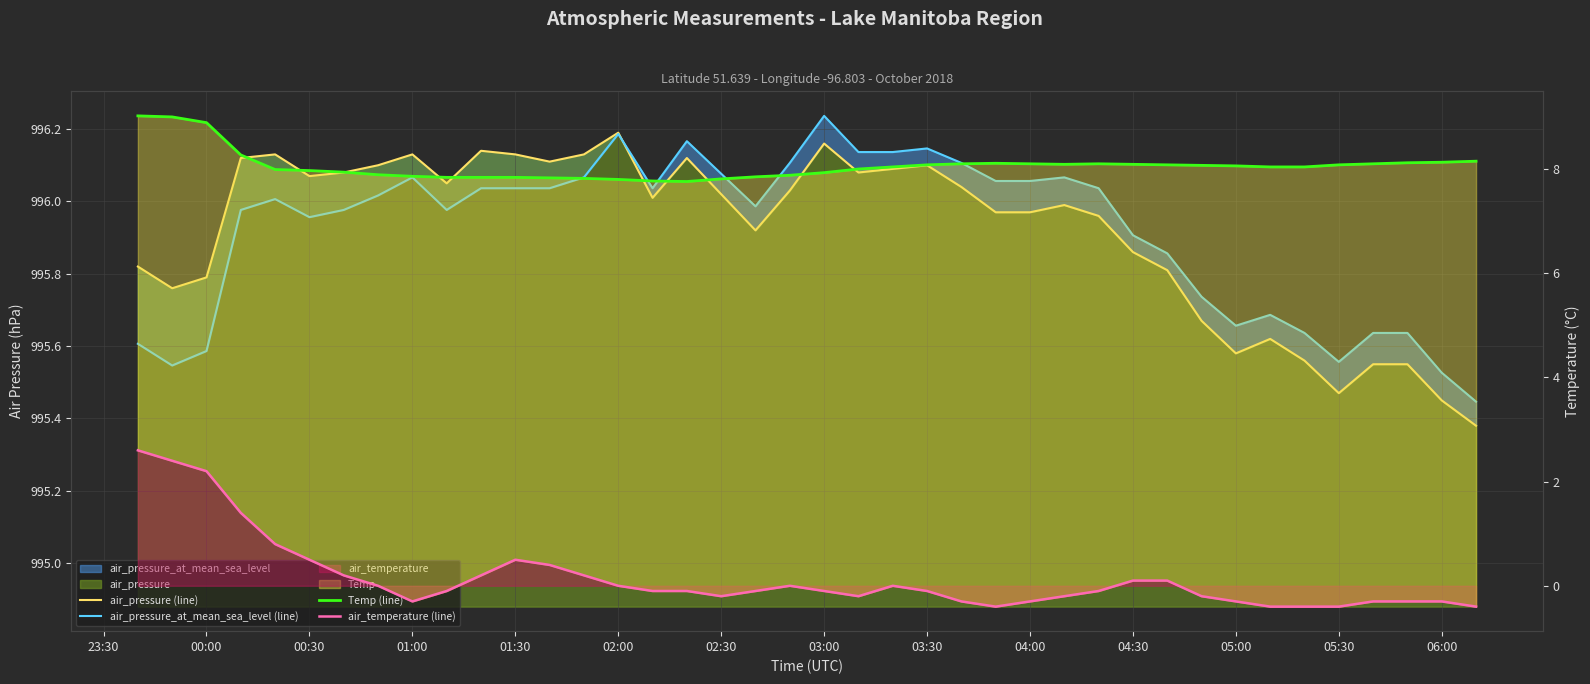

Is it true that Temp (line) equals 2.7 at 39?

False